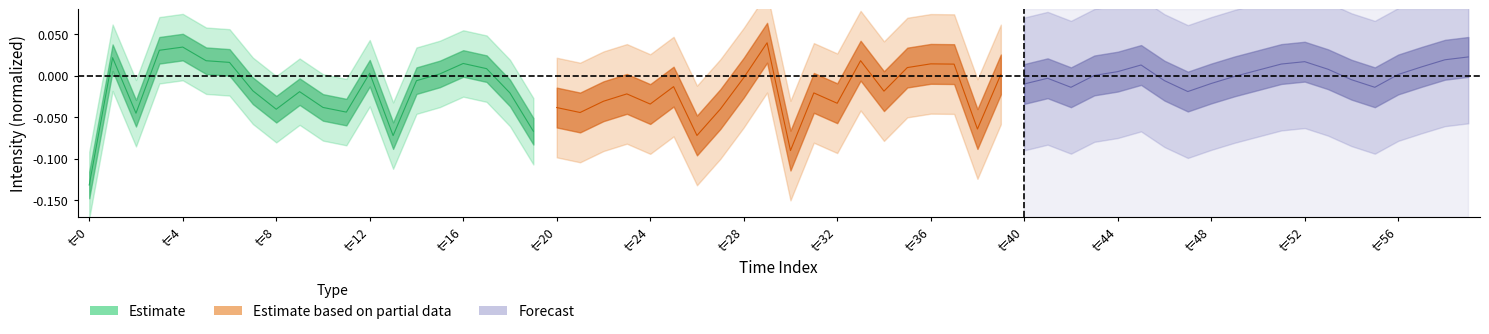

How many values in Forecast are below zero?

9